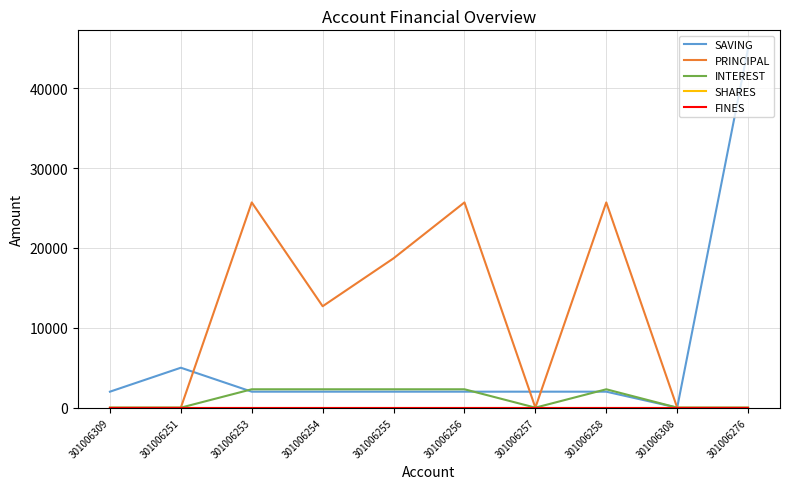

Is this an area chart (filled region under the line)?

No